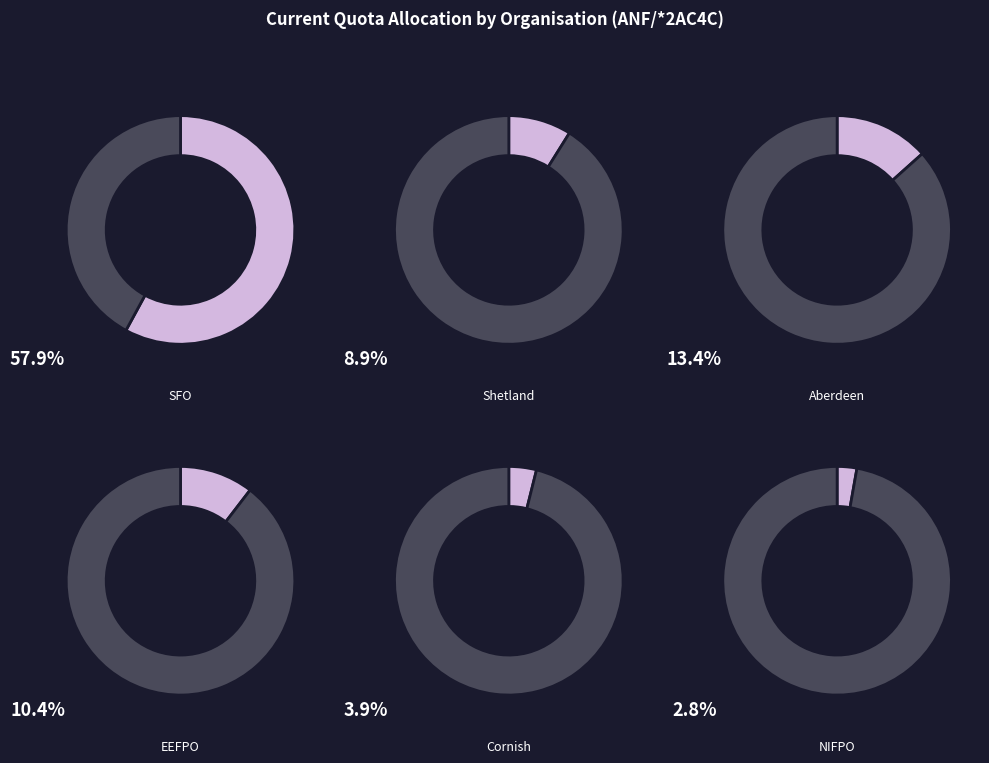

Is it true that Cornish is 4% of the pie?

True